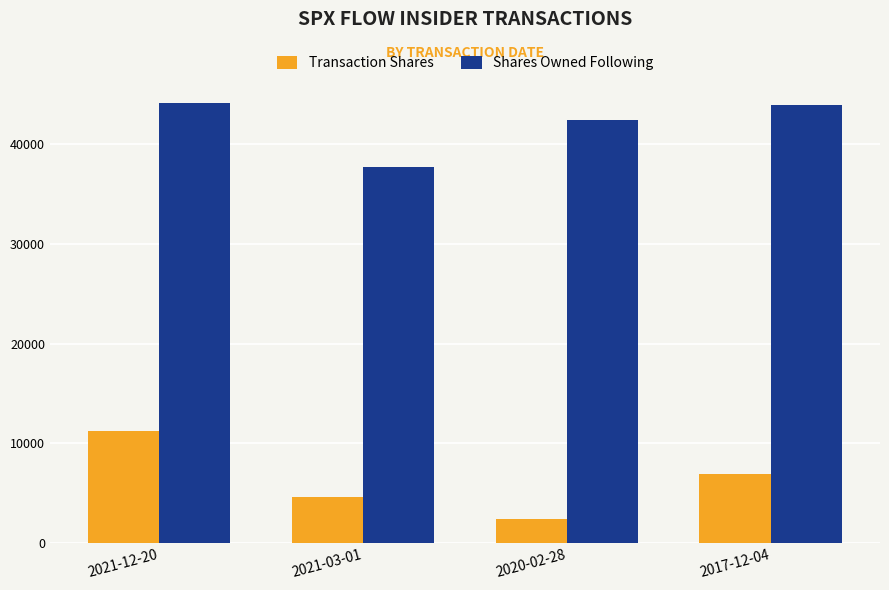

What are all the series names shown in the legend?

Transaction Shares, Shares Owned Following